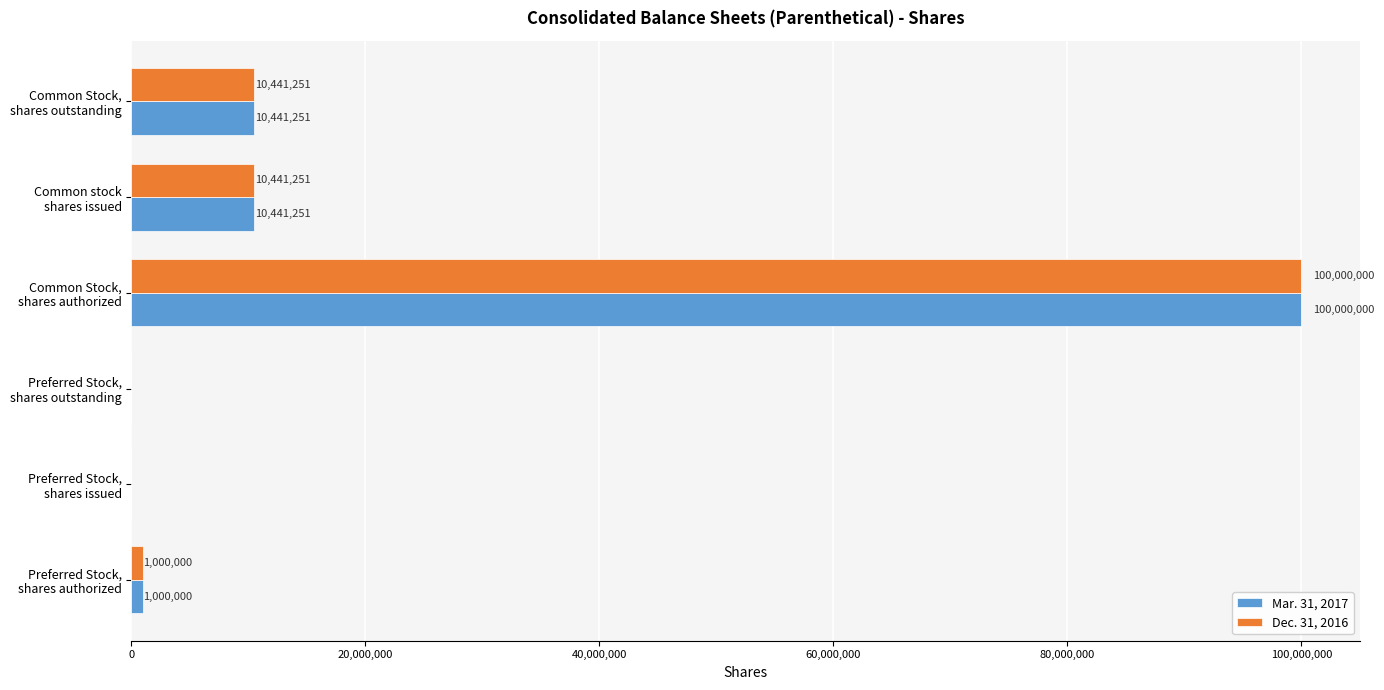

What is the greatest value displayed?

100000000